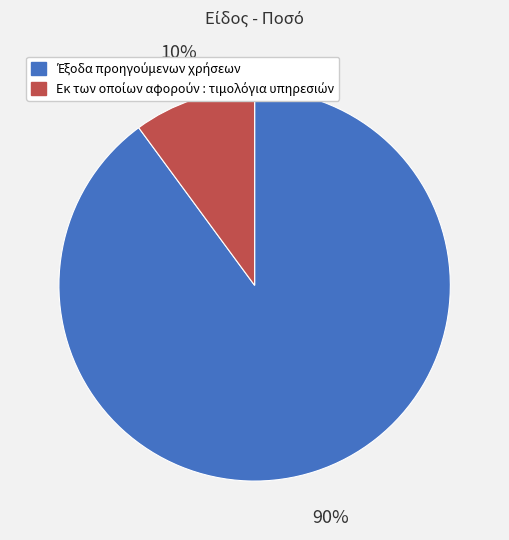

How many segments does this pie chart have?

2